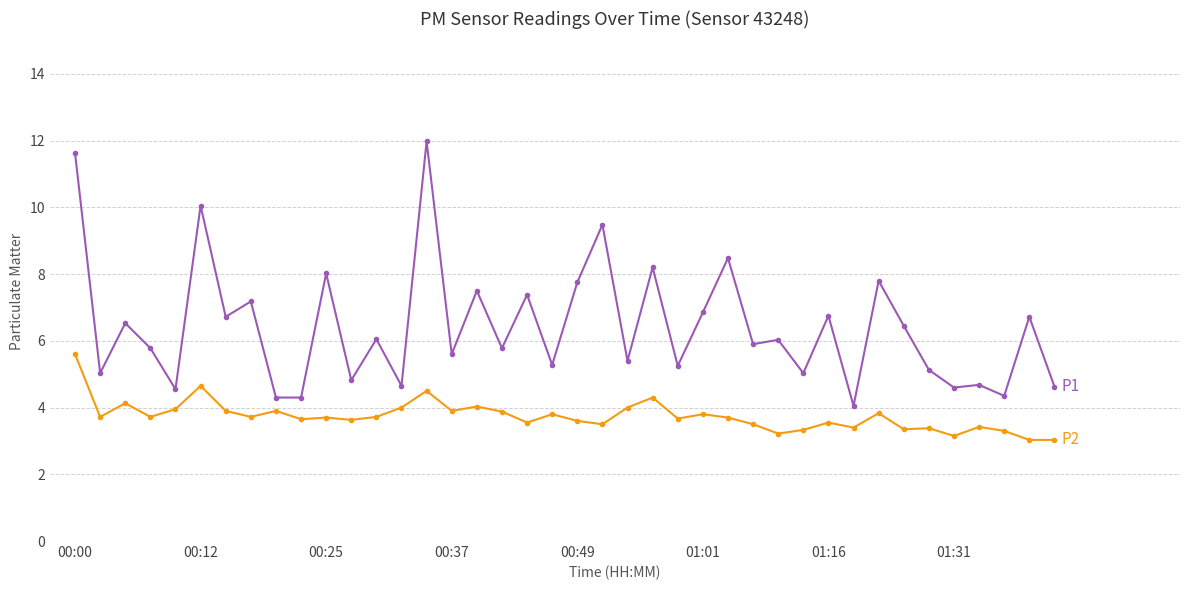

What is the greatest value displayed?

12.0